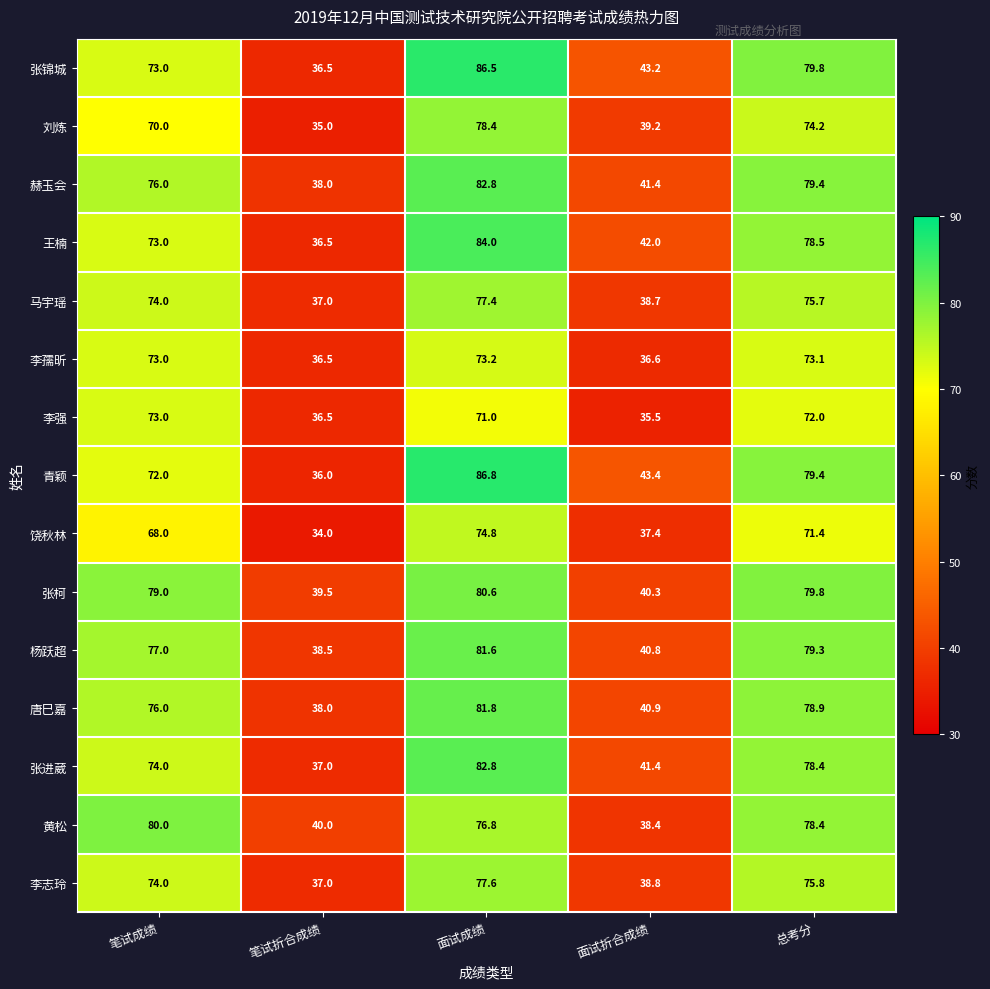

Count the number of data series in this chart.

15